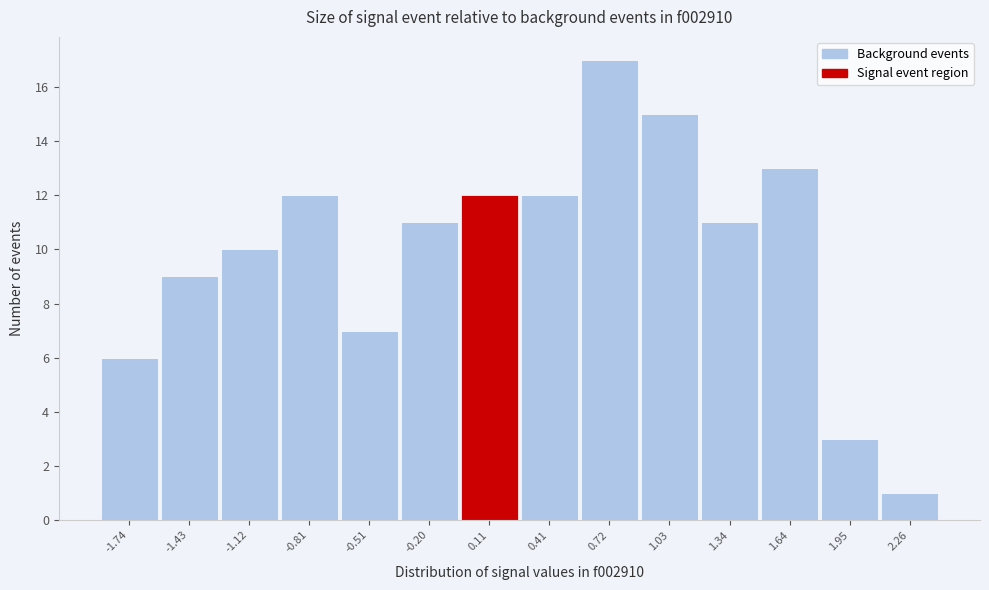

Reading left to right, transcribe this chart: for each bar, give the range it covers on the x-axis and its height. Neither the bar edges nor the heights are printed on the chart, so give them approximately, as read against the axes.

-1.90 to -1.60: 6
-1.60 to -1.30: 9
-1.30 to -0.95: 10
-0.95 to -0.65: 12
-0.65 to -0.35: 7
-0.35 to -0.05: 11
-0.05 to 0.25: 12
0.25 to 0.55: 12
0.55 to 0.85: 17
0.85 to 1.20: 15
1.20 to 1.50: 11
1.50 to 1.80: 13
1.80 to 2.10: 3
2.10 to 2.40: 1